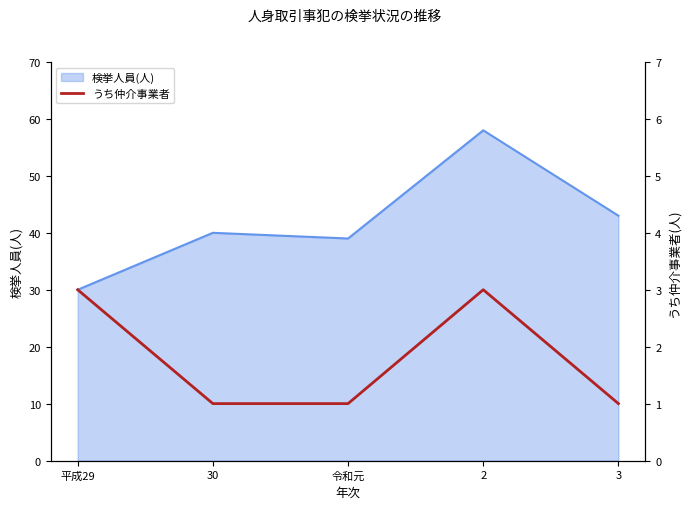

True or false: 検挙人員(人) has a value of 53 at 30.

False